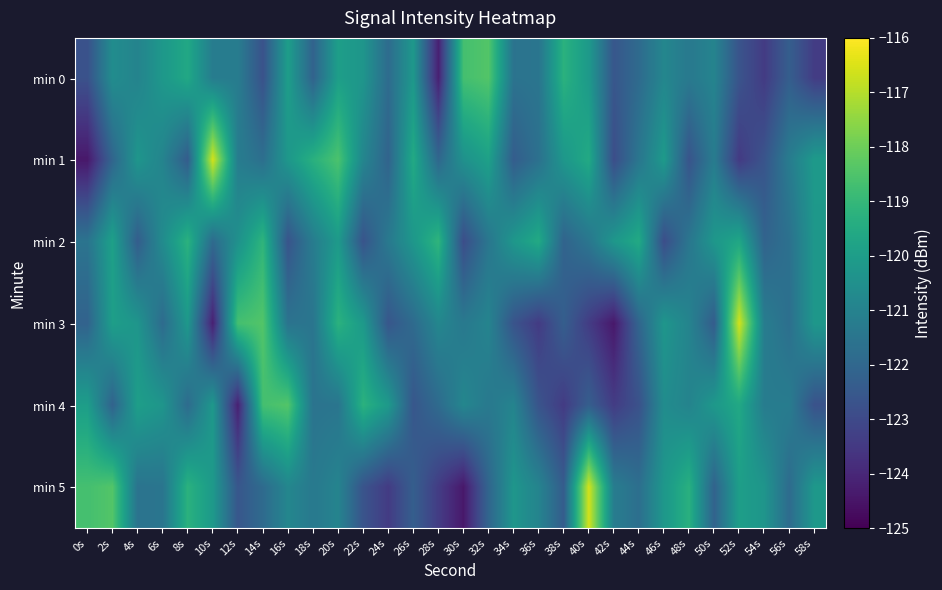

Reading left to right, transcribe all the data shown in this chart.

min 0: 0s=-122.7	2s=-120.6	4s=-121.0	6s=-120.2	8s=-119.6	10s=-121.2	12s=-121.2	14s=-122.7	16s=-120.0	18s=-122.2	20s=-120.0	22s=-120.3	24s=-121.8	26s=-120.2	28s=-124.2	30s=-118.7	32s=-118.4	34s=-121.6	36s=-121.5	38s=-119.2	40s=-120.1	42s=-122.6	44s=-121.9	46s=-120.9	48s=-121.3	50s=-120.9	52s=-122.7	54s=-123.4	56s=-122.3	58s=-123.4
min 1: 0s=-124.4	2s=-122.1	4s=-120.3	6s=-121.0	8s=-122.4	10s=-116.6	12s=-121.2	14s=-121.7	16s=-120.2	18s=-119.3	20s=-118.5	22s=-120.9	24s=-122.1	26s=-119.5	28s=-122.0	30s=-120.5	32s=-119.9	34s=-122.3	36s=-121.7	38s=-120.2	40s=-119.5	42s=-122.9	44s=-121.5	46s=-120.1	48s=-122.7	50s=-121.2	52s=-123.5	54s=-122.7	56s=-121.2	58s=-120.1
min 2: 0s=-121.5	2s=-119.9	4s=-122.3	6s=-120.7	8s=-119.2	10s=-121.9	12s=-120.5	14s=-119.1	16s=-122.7	18s=-121.2	20s=-120.1	22s=-122.7	24s=-121.3	26s=-120.2	28s=-119.1	30s=-122.9	32s=-121.5	34s=-120.2	36s=-119.5	38s=-122.1	40s=-121.5	42s=-120.2	44s=-119.5	46s=-122.9	48s=-121.5	50s=-120.2	52s=-119.7	54s=-122.1	56s=-121.7	58s=-120.2
min 3: 0s=-122.2	2s=-120.0	4s=-120.3	6s=-121.8	8s=-120.2	10s=-124.2	12s=-118.7	14s=-118.4	16s=-121.6	18s=-121.5	20s=-119.2	22s=-120.1	24s=-122.6	26s=-121.9	28s=-120.9	30s=-121.3	32s=-120.9	34s=-122.7	36s=-123.4	38s=-122.3	40s=-123.4	42s=-124.4	44s=-122.1	46s=-120.3	48s=-121.0	50s=-122.4	52s=-116.6	54s=-121.2	56s=-121.7	58s=-120.2
min 4: 0s=-120.0	2s=-122.2	4s=-120.0	6s=-120.3	8s=-121.8	10s=-120.2	12s=-124.2	14s=-118.7	16s=-118.4	18s=-121.6	20s=-121.5	22s=-119.2	24s=-120.1	26s=-122.6	28s=-121.9	30s=-120.9	32s=-121.3	34s=-120.9	36s=-122.7	38s=-123.4	40s=-122.3	42s=-123.4	44s=-122.7	46s=-120.6	48s=-121.0	50s=-120.2	52s=-119.6	54s=-121.2	56s=-121.2	58s=-122.7
min 5: 0s=-118.7	2s=-118.4	4s=-121.6	6s=-121.5	8s=-119.2	10s=-120.1	12s=-122.6	14s=-121.9	16s=-120.9	18s=-121.3	20s=-120.9	22s=-122.7	24s=-123.4	26s=-122.3	28s=-123.4	30s=-124.4	32s=-122.1	34s=-120.3	36s=-121.0	38s=-122.4	40s=-116.6	42s=-121.2	44s=-121.7	46s=-120.2	48s=-119.3	50s=-122.2	52s=-120.0	54s=-120.3	56s=-121.8	58s=-120.2